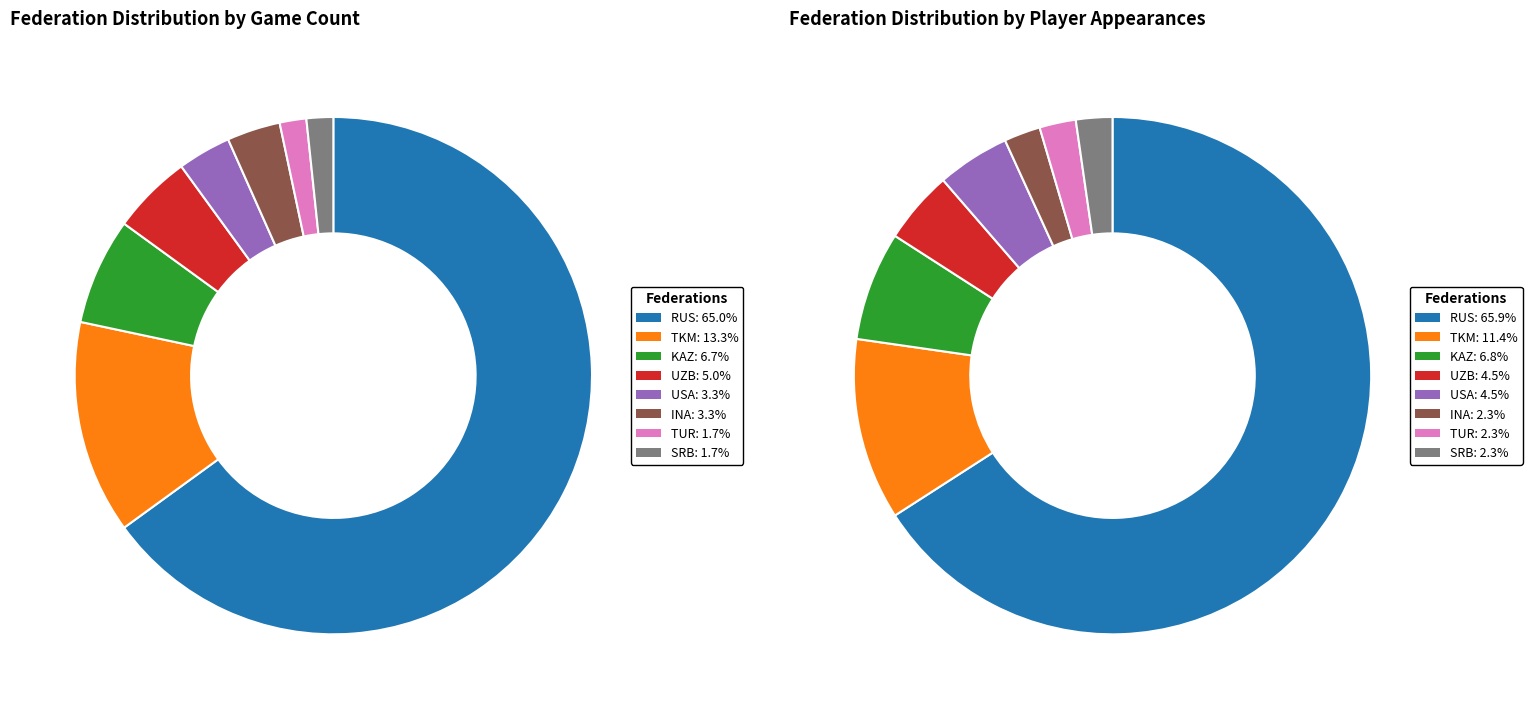

How many segments does this pie chart have?

8